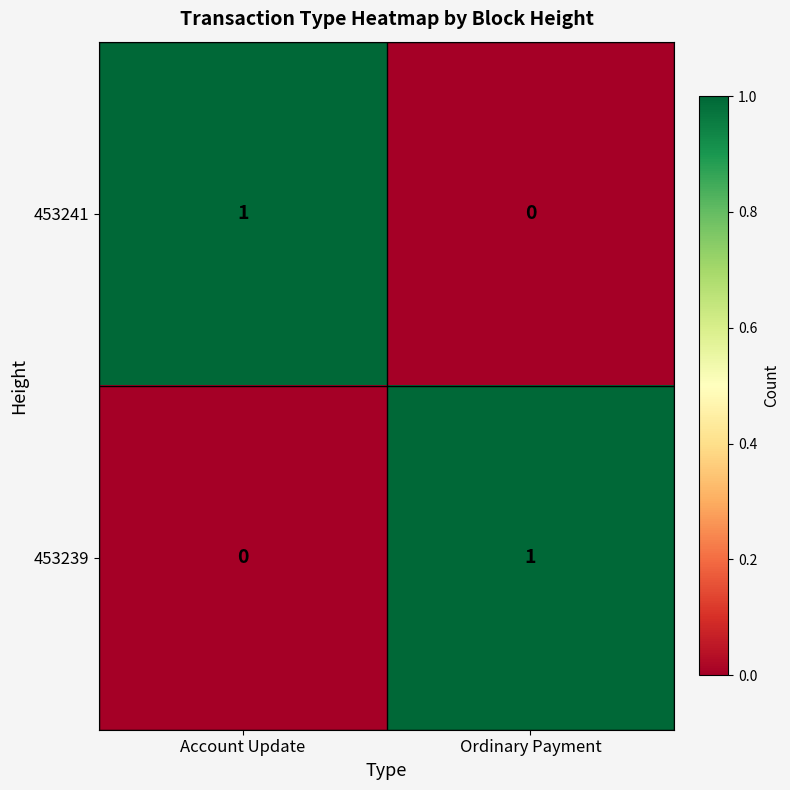

At how many categories does at least one series exceed 0?

2